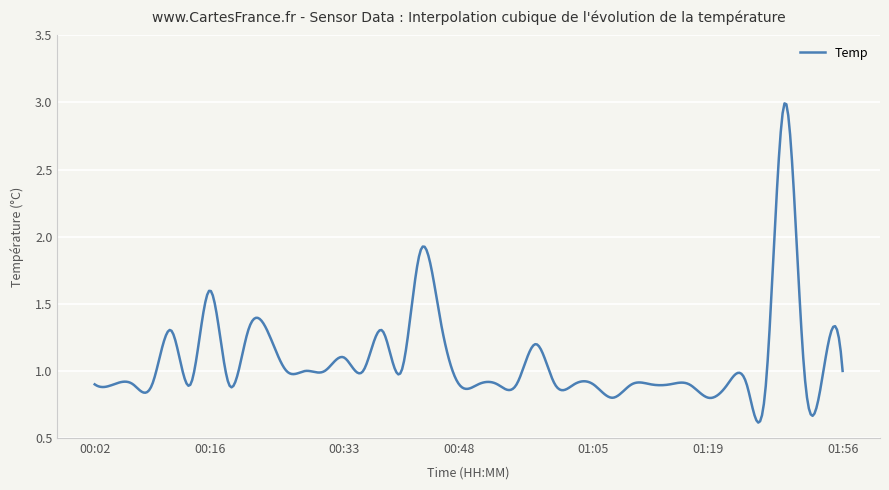

What is the greatest value displayed?

3.0